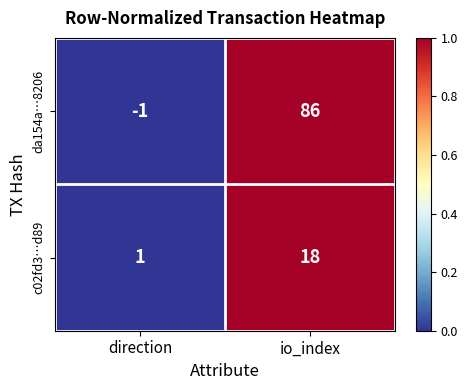

The c02fd3…d89 series shows 18 at io_index. True or false?

True